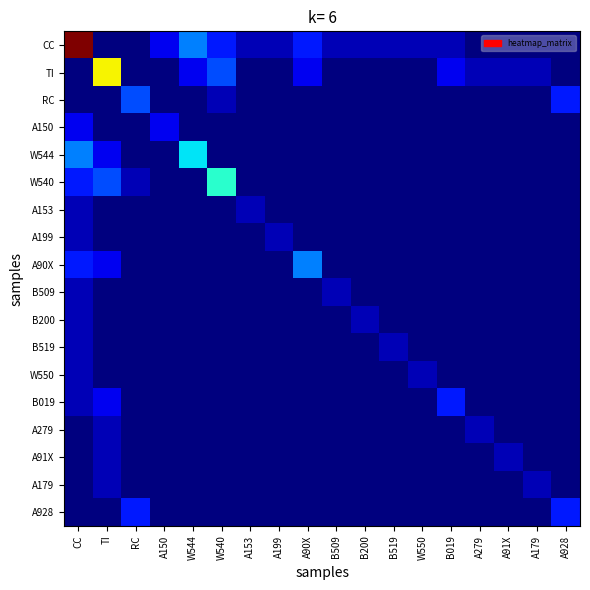

Reading left to right, list all the values displayed in this chart.

CC: CC=1.0	TI=0.0	RC=0.0	A150=0.1	W544=0.2	W540=0.1	A153=0.1	A199=0.1	A90X=0.1	B509=0.1	B200=0.1	B519=0.1	W550=0.1	B019=0.1	A279=0.0	A91X=0.0	A179=0.0	A928=0.0
TI: CC=0.0	TI=0.7	RC=0.0	A150=0.0	W544=0.1	W540=0.2	A153=0.0	A199=0.0	A90X=0.1	B509=0.0	B200=0.0	B519=0.0	W550=0.0	B019=0.1	A279=0.1	A91X=0.1	A179=0.1	A928=0.0
RC: CC=0.0	TI=0.0	RC=0.2	A150=0.0	W544=0.0	W540=0.1	A153=0.0	A199=0.0	A90X=0.0	B509=0.0	B200=0.0	B519=0.0	W550=0.0	B019=0.0	A279=0.0	A91X=0.0	A179=0.0	A928=0.1
A150: CC=0.1	TI=0.0	RC=0.0	A150=0.1	W544=0.0	W540=0.0	A153=0.0	A199=0.0	A90X=0.0	B509=0.0	B200=0.0	B519=0.0	W550=0.0	B019=0.0	A279=0.0	A91X=0.0	A179=0.0	A928=0.0
W544: CC=0.2	TI=0.1	RC=0.0	A150=0.0	W544=0.3	W540=0.0	A153=0.0	A199=0.0	A90X=0.0	B509=0.0	B200=0.0	B519=0.0	W550=0.0	B019=0.0	A279=0.0	A91X=0.0	A179=0.0	A928=0.0
W540: CC=0.1	TI=0.2	RC=0.1	A150=0.0	W544=0.0	W540=0.4	A153=0.0	A199=0.0	A90X=0.0	B509=0.0	B200=0.0	B519=0.0	W550=0.0	B019=0.0	A279=0.0	A91X=0.0	A179=0.0	A928=0.0
A153: CC=0.1	TI=0.0	RC=0.0	A150=0.0	W544=0.0	W540=0.0	A153=0.1	A199=0.0	A90X=0.0	B509=0.0	B200=0.0	B519=0.0	W550=0.0	B019=0.0	A279=0.0	A91X=0.0	A179=0.0	A928=0.0
A199: CC=0.1	TI=0.0	RC=0.0	A150=0.0	W544=0.0	W540=0.0	A153=0.0	A199=0.1	A90X=0.0	B509=0.0	B200=0.0	B519=0.0	W550=0.0	B019=0.0	A279=0.0	A91X=0.0	A179=0.0	A928=0.0
A90X: CC=0.1	TI=0.1	RC=0.0	A150=0.0	W544=0.0	W540=0.0	A153=0.0	A199=0.0	A90X=0.2	B509=0.0	B200=0.0	B519=0.0	W550=0.0	B019=0.0	A279=0.0	A91X=0.0	A179=0.0	A928=0.0
B509: CC=0.1	TI=0.0	RC=0.0	A150=0.0	W544=0.0	W540=0.0	A153=0.0	A199=0.0	A90X=0.0	B509=0.1	B200=0.0	B519=0.0	W550=0.0	B019=0.0	A279=0.0	A91X=0.0	A179=0.0	A928=0.0
B200: CC=0.1	TI=0.0	RC=0.0	A150=0.0	W544=0.0	W540=0.0	A153=0.0	A199=0.0	A90X=0.0	B509=0.0	B200=0.1	B519=0.0	W550=0.0	B019=0.0	A279=0.0	A91X=0.0	A179=0.0	A928=0.0
B519: CC=0.1	TI=0.0	RC=0.0	A150=0.0	W544=0.0	W540=0.0	A153=0.0	A199=0.0	A90X=0.0	B509=0.0	B200=0.0	B519=0.1	W550=0.0	B019=0.0	A279=0.0	A91X=0.0	A179=0.0	A928=0.0
W550: CC=0.1	TI=0.0	RC=0.0	A150=0.0	W544=0.0	W540=0.0	A153=0.0	A199=0.0	A90X=0.0	B509=0.0	B200=0.0	B519=0.0	W550=0.1	B019=0.0	A279=0.0	A91X=0.0	A179=0.0	A928=0.0
B019: CC=0.1	TI=0.1	RC=0.0	A150=0.0	W544=0.0	W540=0.0	A153=0.0	A199=0.0	A90X=0.0	B509=0.0	B200=0.0	B519=0.0	W550=0.0	B019=0.1	A279=0.0	A91X=0.0	A179=0.0	A928=0.0
A279: CC=0.0	TI=0.1	RC=0.0	A150=0.0	W544=0.0	W540=0.0	A153=0.0	A199=0.0	A90X=0.0	B509=0.0	B200=0.0	B519=0.0	W550=0.0	B019=0.0	A279=0.1	A91X=0.0	A179=0.0	A928=0.0
A91X: CC=0.0	TI=0.1	RC=0.0	A150=0.0	W544=0.0	W540=0.0	A153=0.0	A199=0.0	A90X=0.0	B509=0.0	B200=0.0	B519=0.0	W550=0.0	B019=0.0	A279=0.0	A91X=0.1	A179=0.0	A928=0.0
A179: CC=0.0	TI=0.1	RC=0.0	A150=0.0	W544=0.0	W540=0.0	A153=0.0	A199=0.0	A90X=0.0	B509=0.0	B200=0.0	B519=0.0	W550=0.0	B019=0.0	A279=0.0	A91X=0.0	A179=0.1	A928=0.0
A928: CC=0.0	TI=0.0	RC=0.1	A150=0.0	W544=0.0	W540=0.0	A153=0.0	A199=0.0	A90X=0.0	B509=0.0	B200=0.0	B519=0.0	W550=0.0	B019=0.0	A279=0.0	A91X=0.0	A179=0.0	A928=0.1